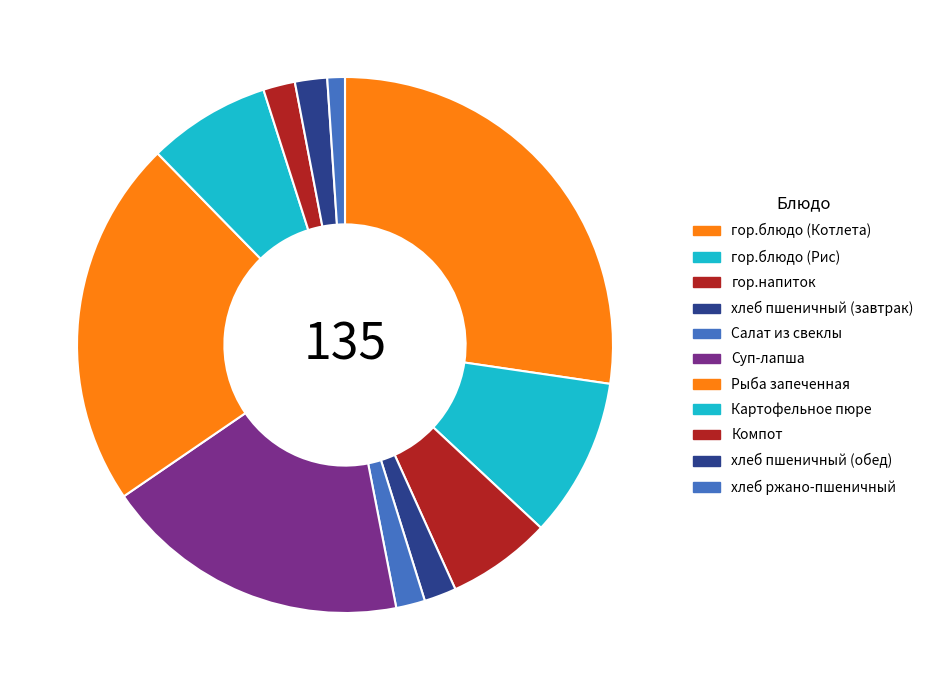

Is Картофельное пюре the majority of the pie?

No